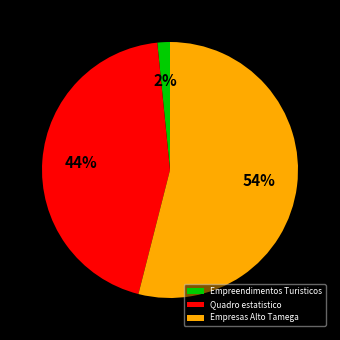

Which category has the biggest portion of the pie?

Empresas Alto Tamega